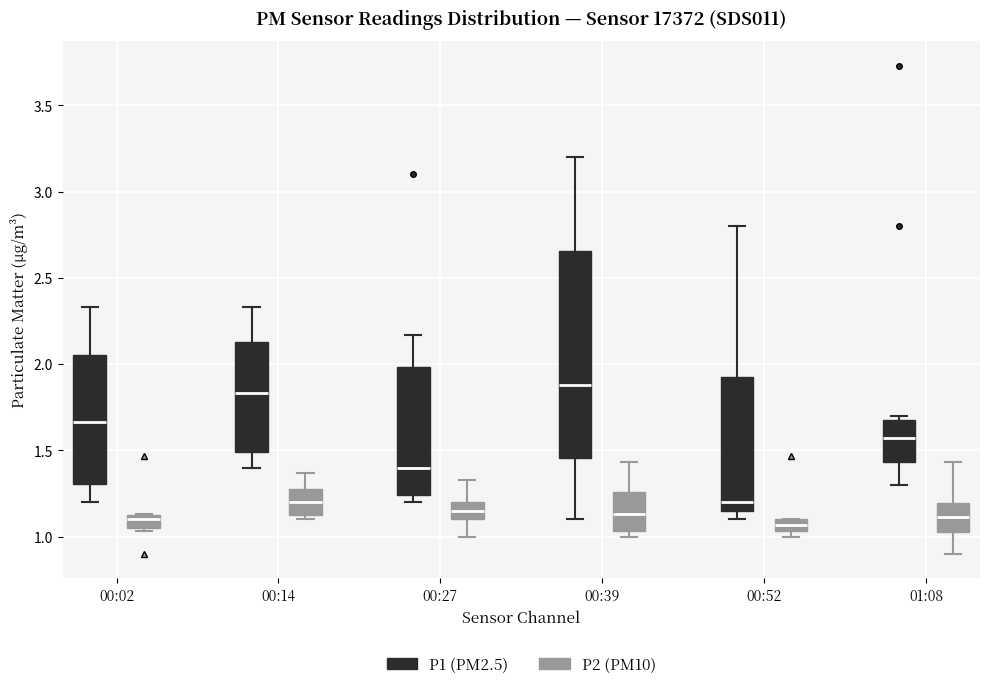

Where does the upper whisker of the box for 00:39 (P2 (PM10)) end on the y-axis? The values are not printed on the chart, so give them approximately, as read against the axis.

1.45